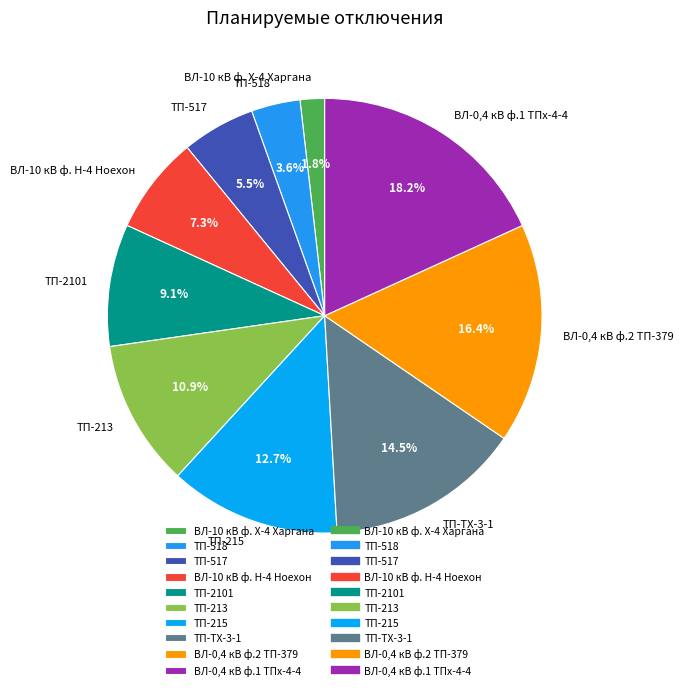

What is the largest slice in the pie chart?

ВЛ-0,4 кВ ф.1 ТПх-4-4